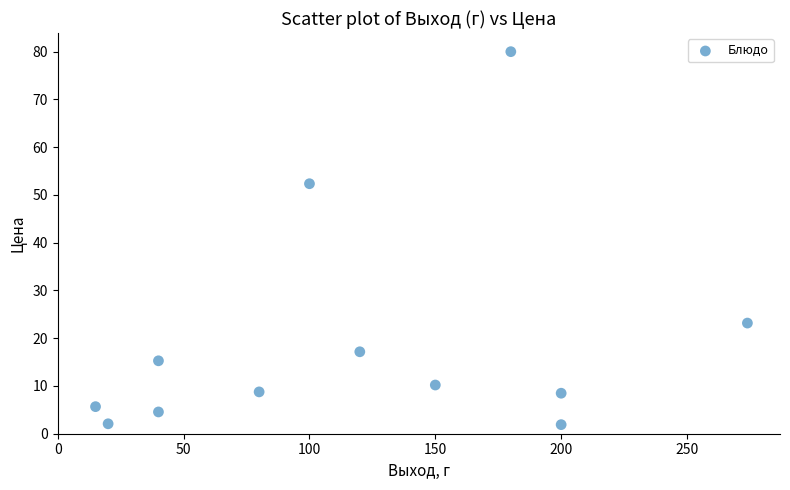

What is the range of Y values (max minus min)?

78.1